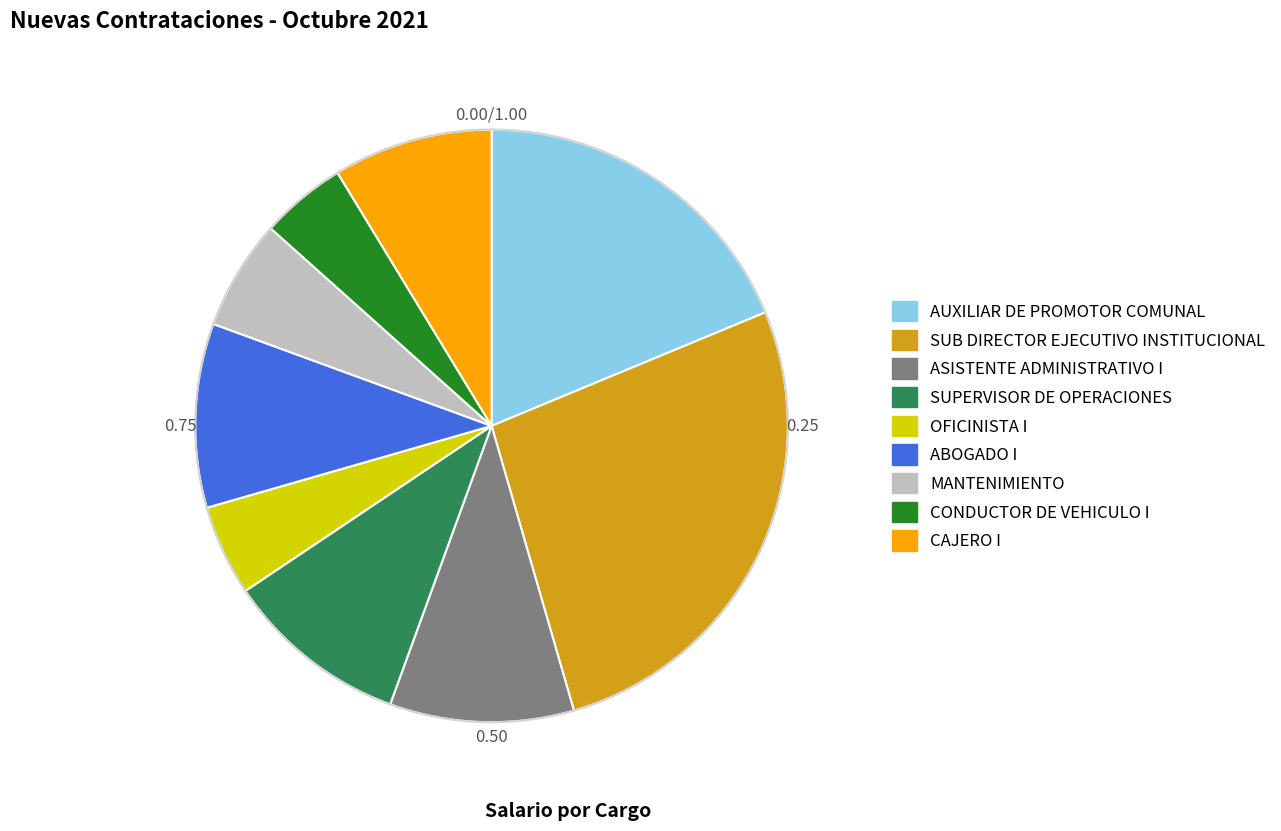

What is the ratio of the value at SUB DIRECTOR EJECUTIVO INSTITUCIONAL to the value at CONDUCTOR DE VEHICULO I?

5.7